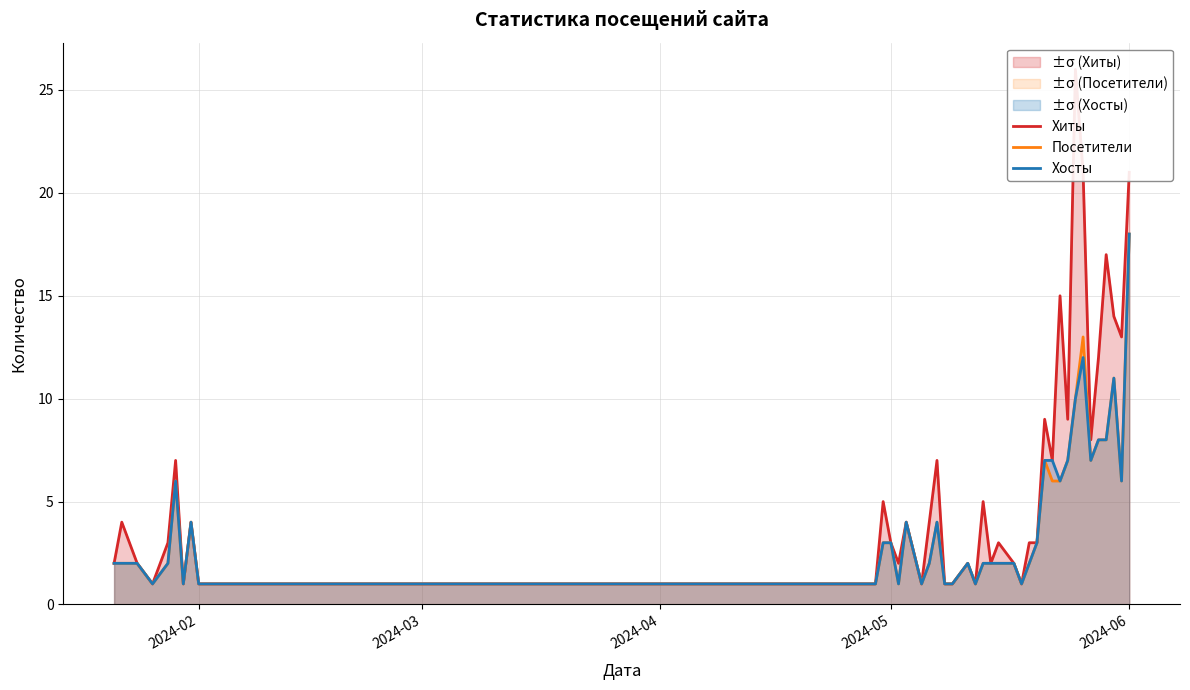

At which label does Хосты reach its peak?

2024-06